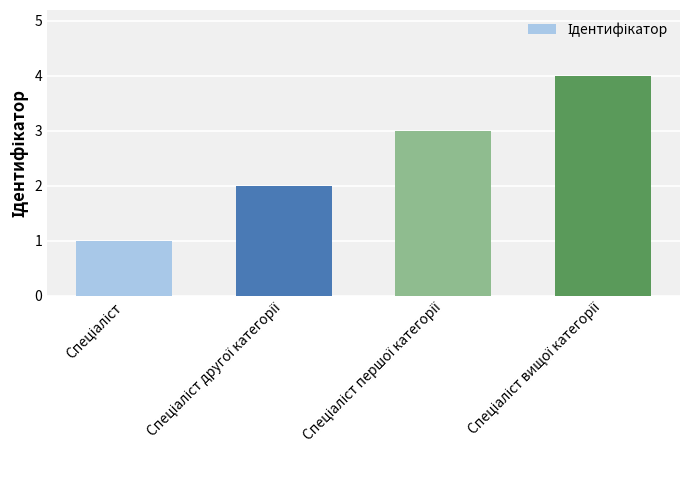

What is the sum of all values?

10